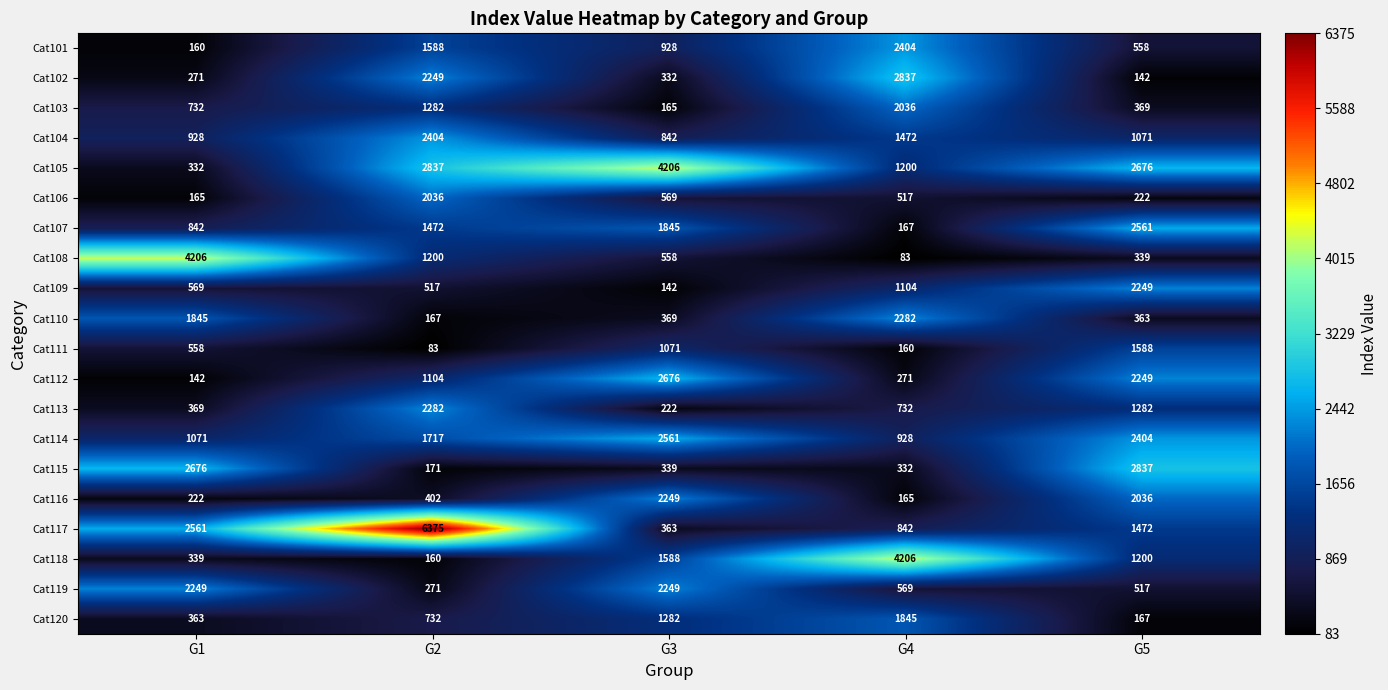

Is it true that Cat113 equals 369 at G1?

True